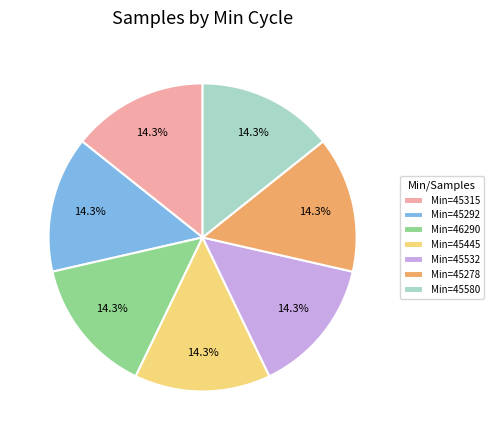

Is there a majority slice in this chart?

No